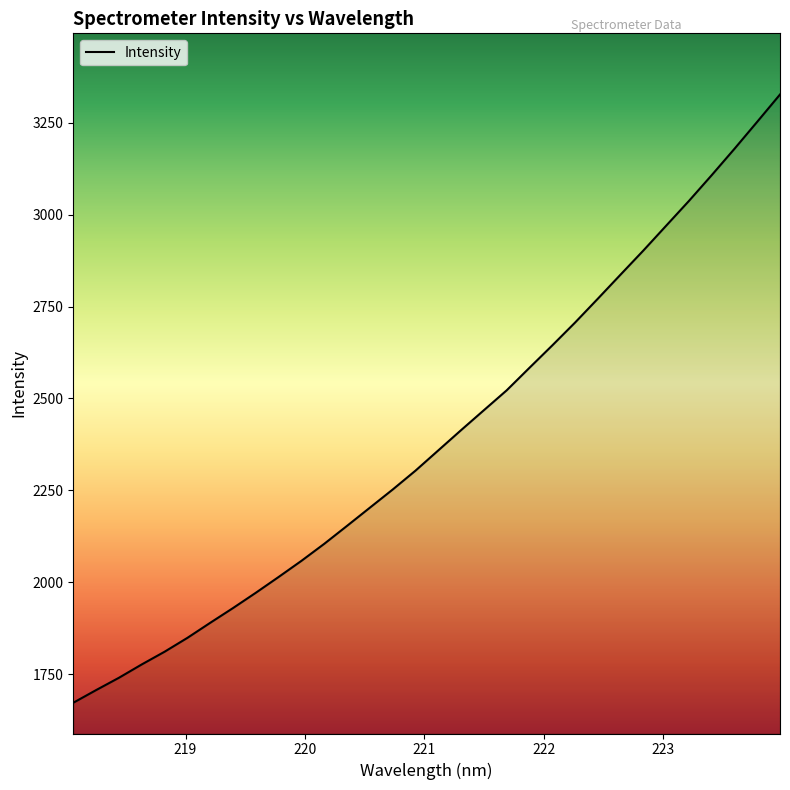

How many lines are shown in the chart?

1